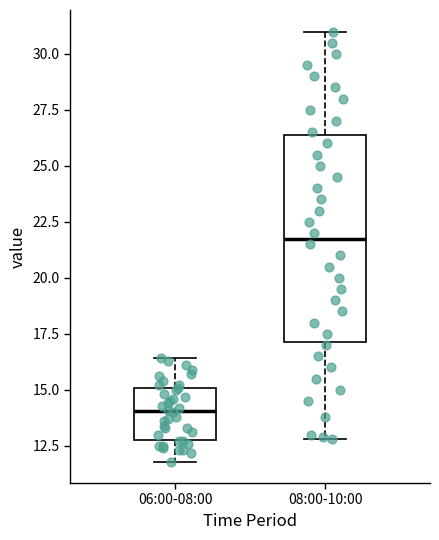

Comparing the boxes themselves (not the whiskers), which one is the tallest?

08:00-10:00